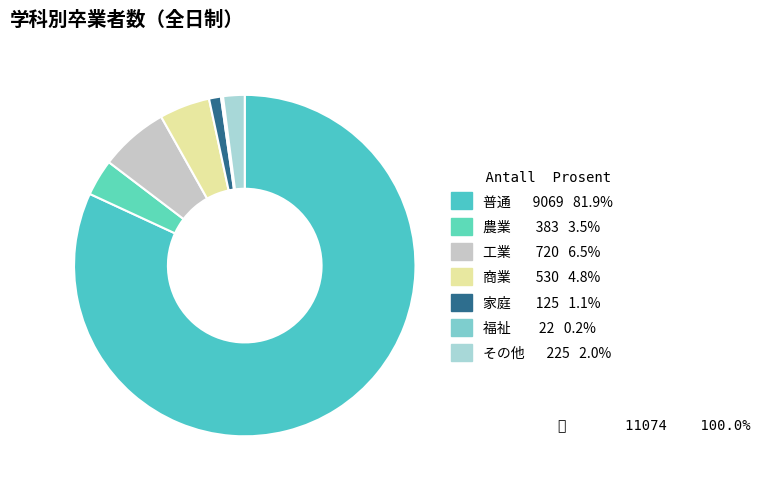

What is the change in value from 工業 to 福祉?

-698